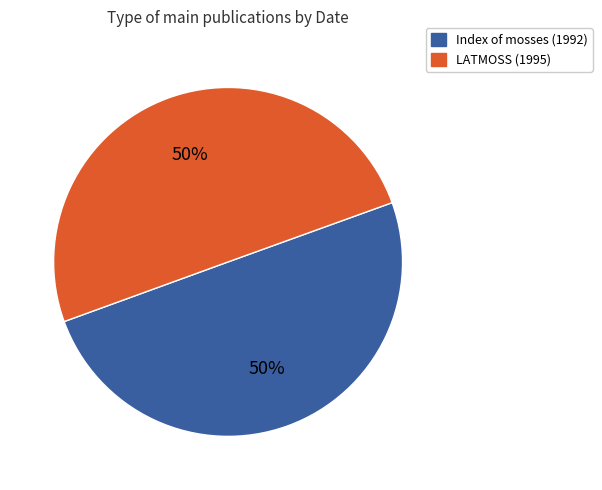

To the nearest percent, what percentage of the pie is LATMOSS (1995)?

50%